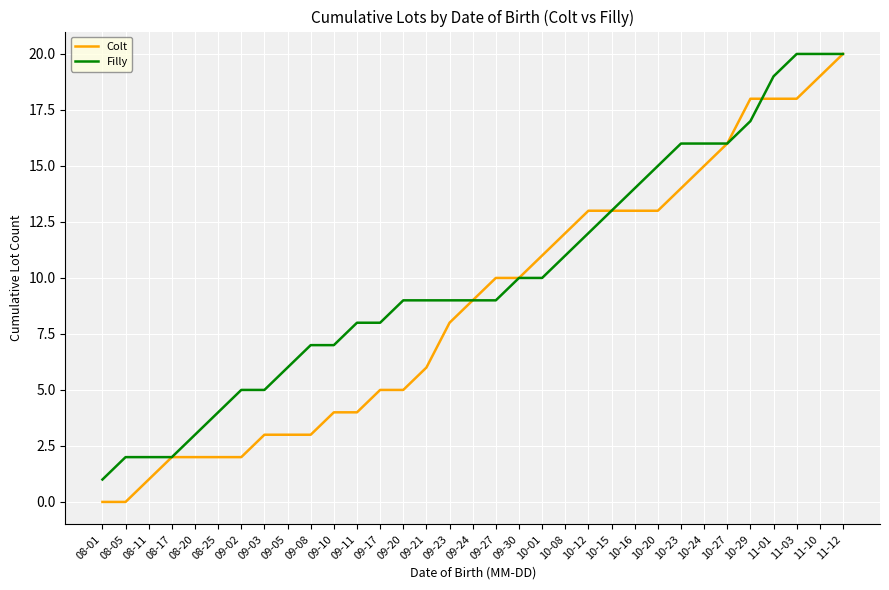

The value of Filly at 10-08 is 11. True or false?

True